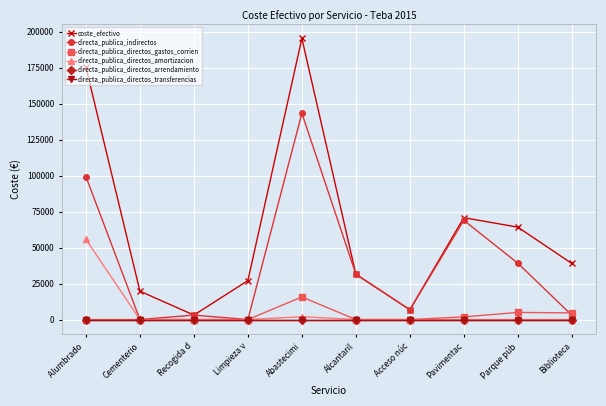

Reading left to right, what are all the values shown in this chart?

coste_efectivo: 175206.1	19692.0	3078.4	27057.2	195250.2	31470.2	6808.3	70748.7	64154.8	38925.6
directa_publica_indirectos: 99278.1	0.0	3078.4	0.0	143260.7	31470.2	6808.3	68894.1	39112.9	3005.4
directa_publica_directos_gastos_corrien: 0.0	0.0	0.0	0.0	15686.4	0.0	0.0	1854.6	4945.7	4609.1
directa_publica_directos_amortizacion: 55674.8	0.0	0.0	0.0	1977.1	0.0	0.0	0.0	0.0	0.0
directa_publica_directos_arrendamiento: 0.0	0.0	0.0	0.0	0.0	0.0	0.0	0.0	0.0	0.0
directa_publica_directos_transferencias: 0.0	0.0	0.0	0.0	0.0	0.0	0.0	0.0	0.0	0.0